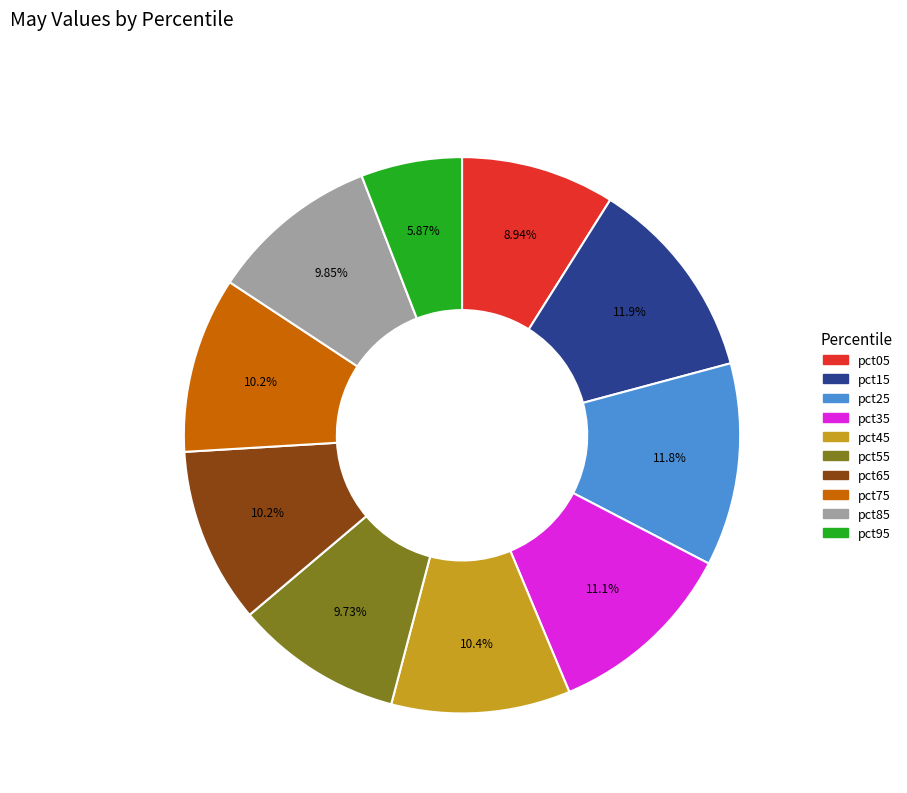

Which slice is the smallest?

pct95